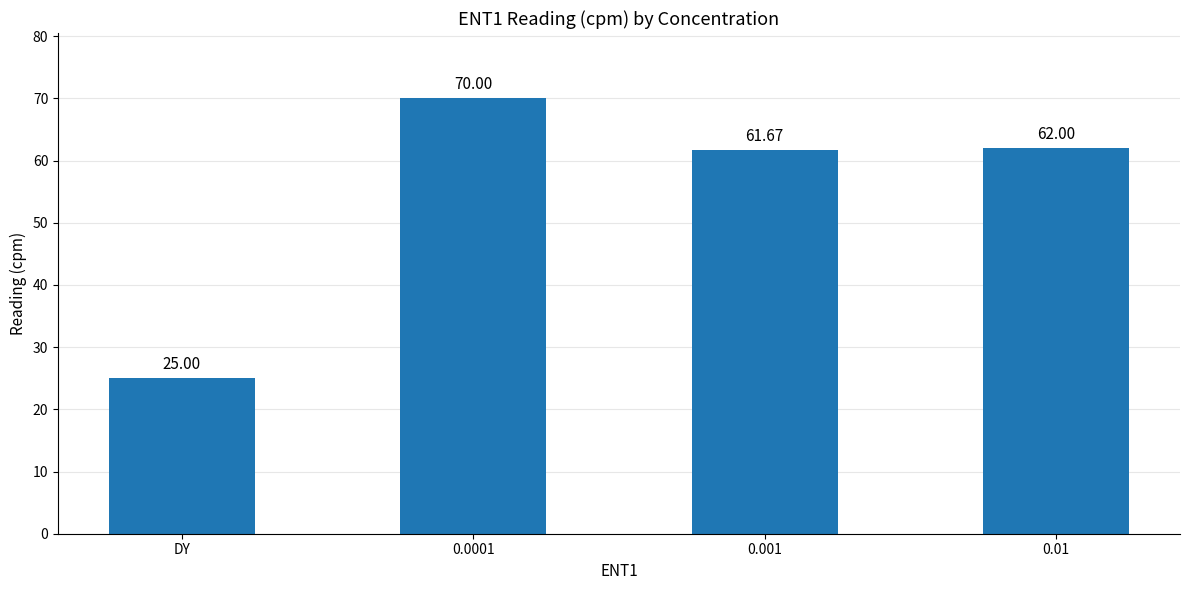

At which label does the data first exceed 62?

0.0001